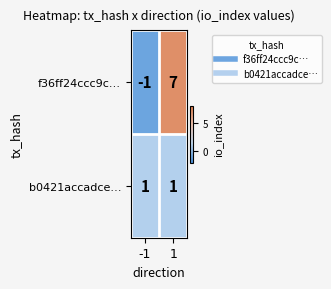

The b0421accadce… series shows 2 at 1. True or false?

False